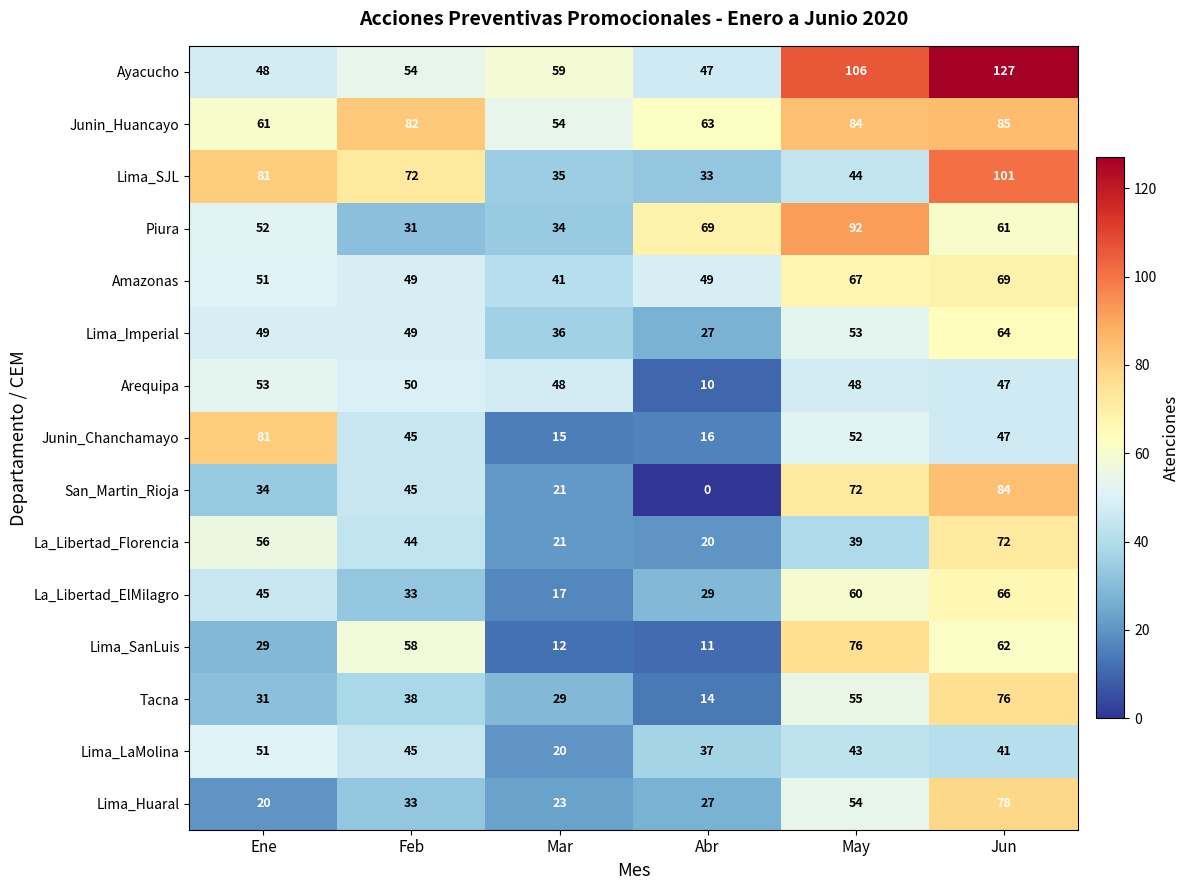

Count the number of categories in the chart.

6